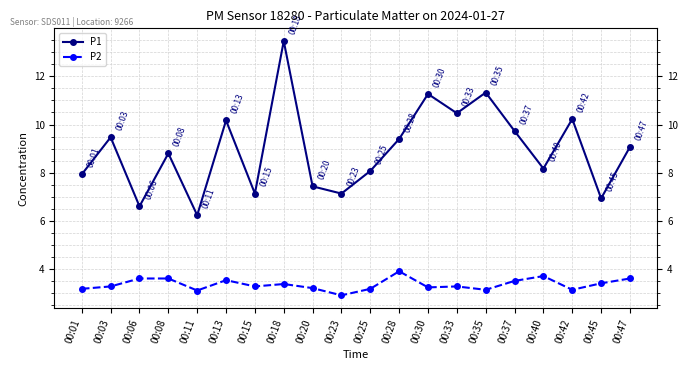

What is the difference between the second highest and second lowest values in the P1 series?

4.7